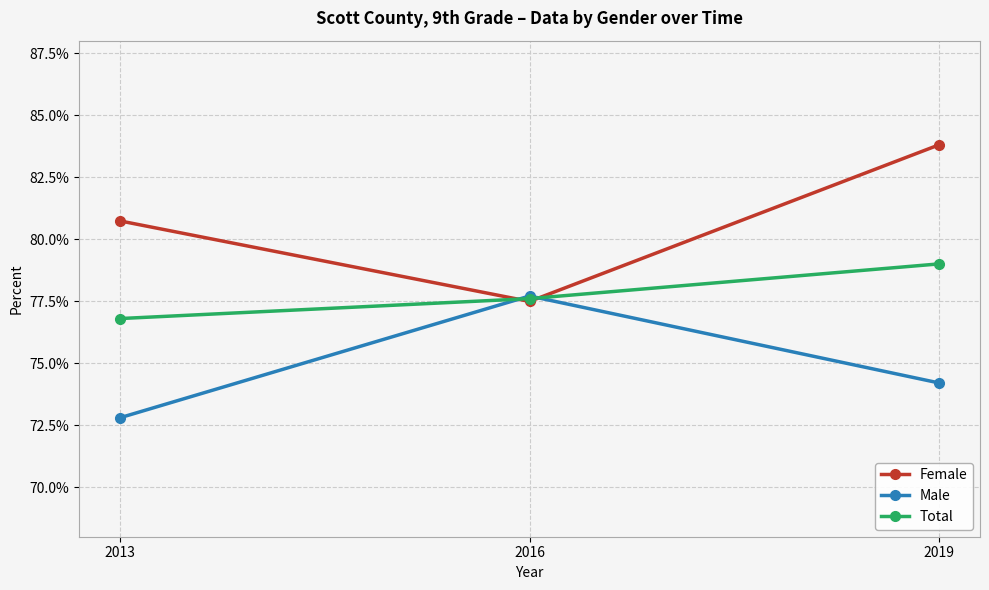

Which series changed the most between 2016 and 2019?

Female